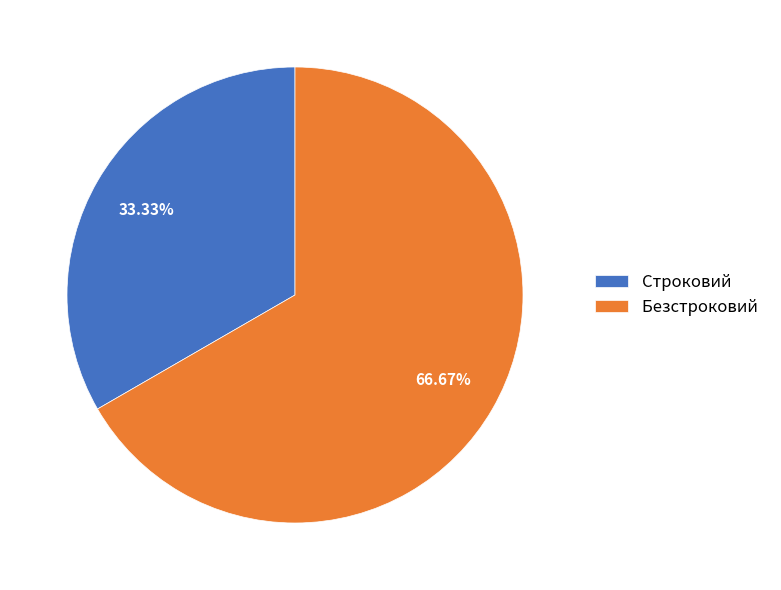

The Безстроковий slice represents 67% of the pie. True or false?

True